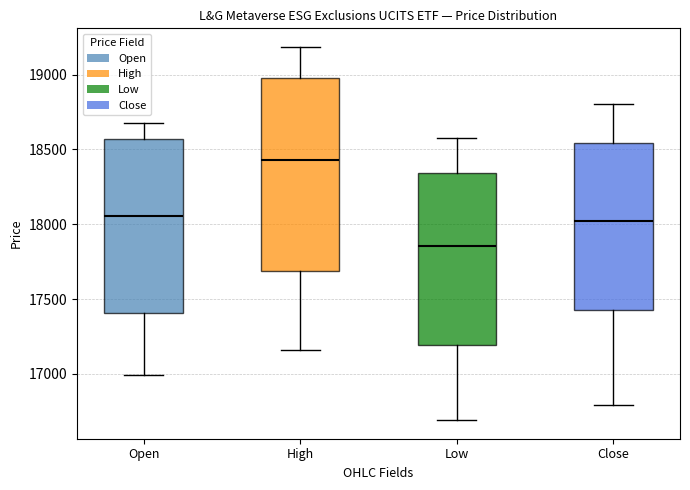

Reading left to right, transcribe this box plot: for each box, give where its median line is, the range the box spans, and where its two whiskers end, as read against the y-axis. The values are not printed on the chart, so give them approximately, as read against the axis.

Open: median 18050, box 17400 to 18550, whiskers 17000 to 18700
High: median 18450, box 17700 to 18950, whiskers 17150 to 19200
Low: median 17850, box 17200 to 18350, whiskers 16700 to 18600
Close: median 18050, box 17450 to 18550, whiskers 16800 to 18800